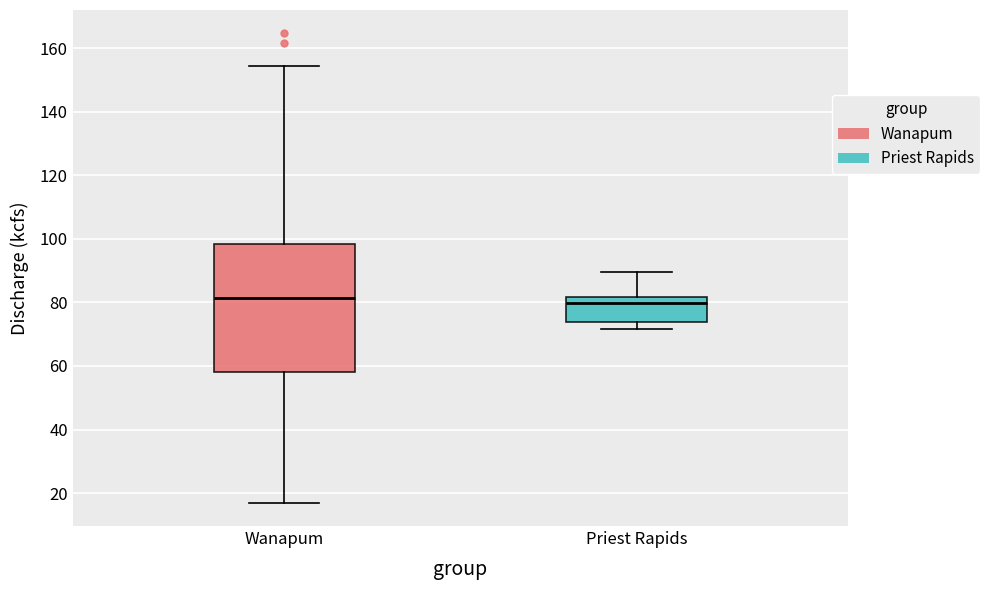

Reading left to right, transcribe this box plot: for each box, give where its median line is, the range the box spans, and where its two whiskers end, as read against the y-axis. The values are not printed on the chart, so give them approximately, as read against the axis.

Wanapum: median 82, box 58 to 98, whiskers 18 to 154
Priest Rapids: median 80, box 74 to 82, whiskers 72 to 90